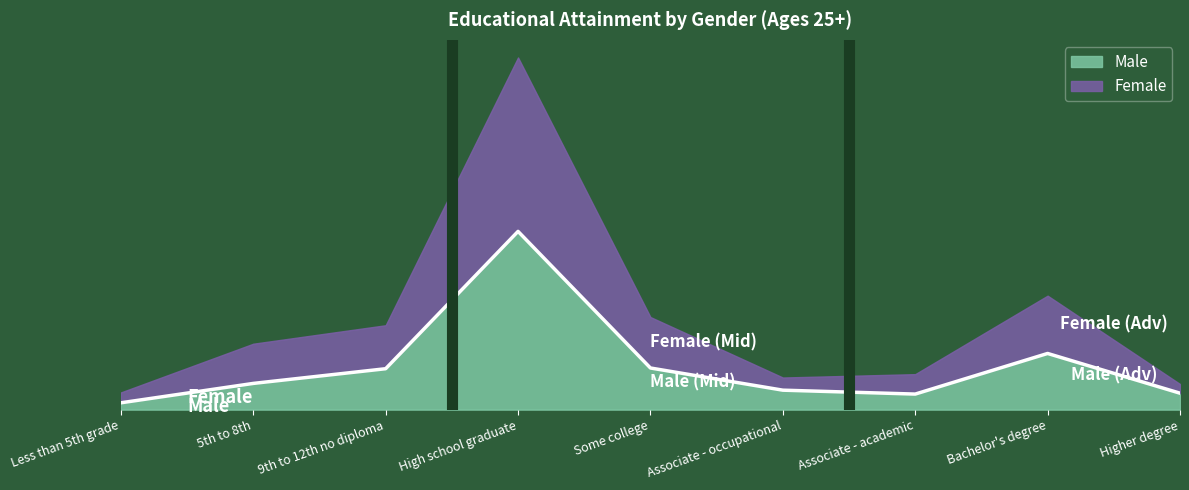

Reading left to right, what are all the values shown in this chart?

Less than 5th grade=215	5th to 8th=826	9th to 12th no diploma=1289	High school graduate=5617	Some college=1312	Associate - occupational=613	Associate - academic=490	Bachelor's degree=1770	Higher degree=518